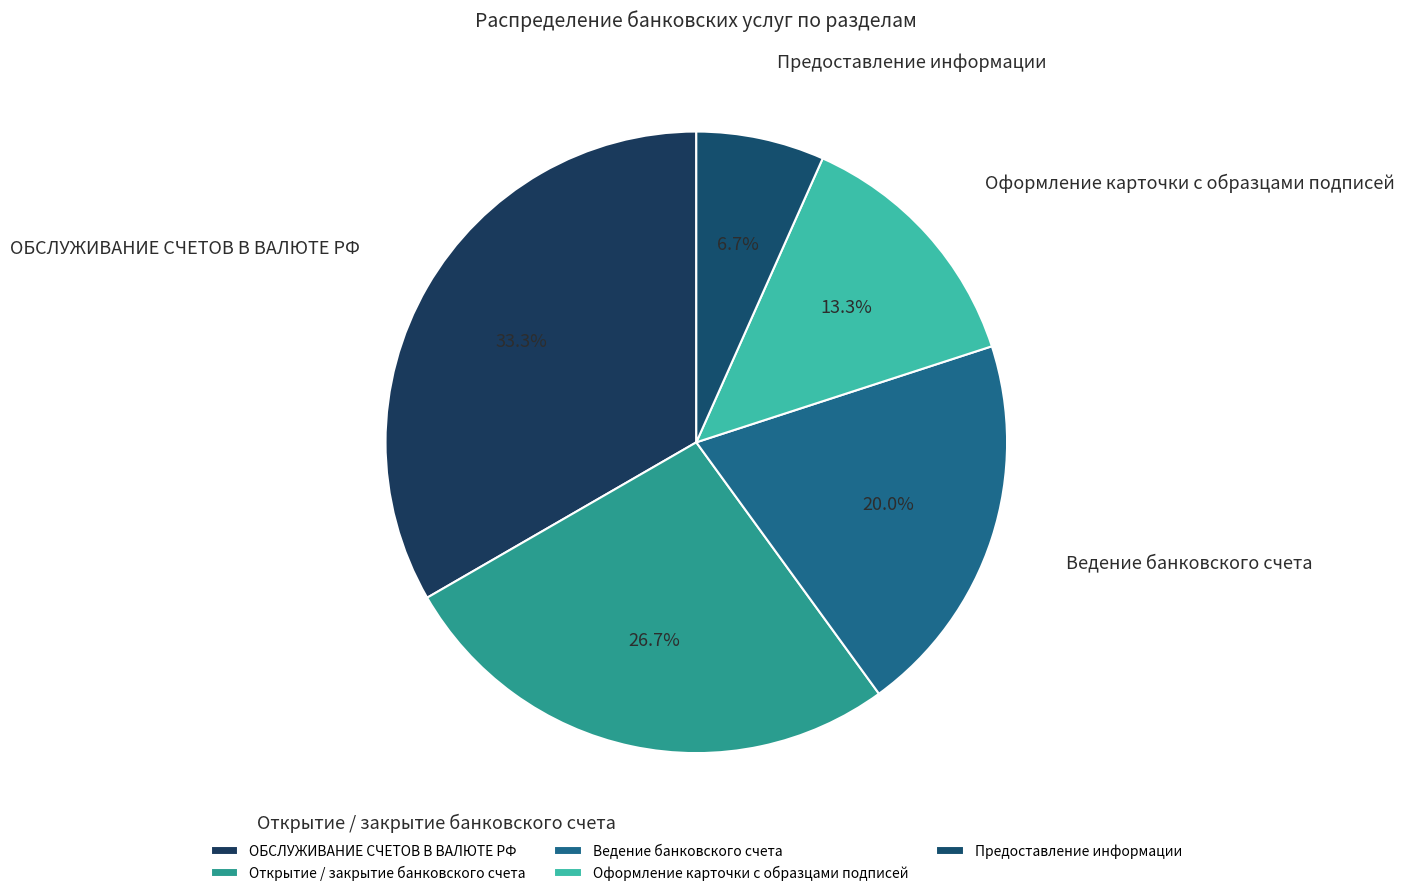

Does Открытие / закрытие банковского счета represent more than half of the total?

No